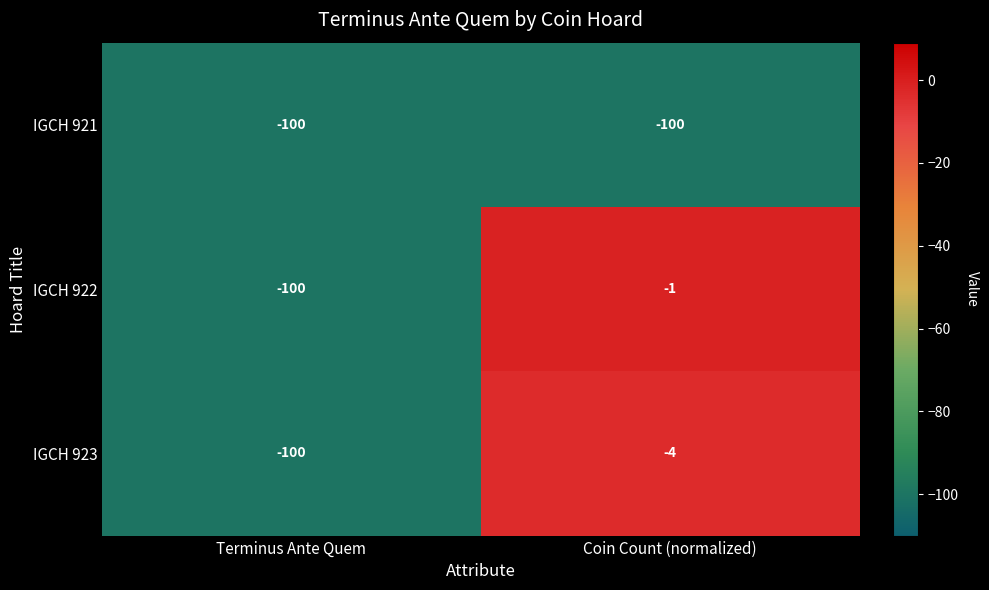

Reading right to left, list all the values displayed in this chart.

IGCH 921: Coin Count (normalized)=-100	Terminus Ante Quem=-100
IGCH 922: Coin Count (normalized)=-1	Terminus Ante Quem=-100
IGCH 923: Coin Count (normalized)=-4	Terminus Ante Quem=-100